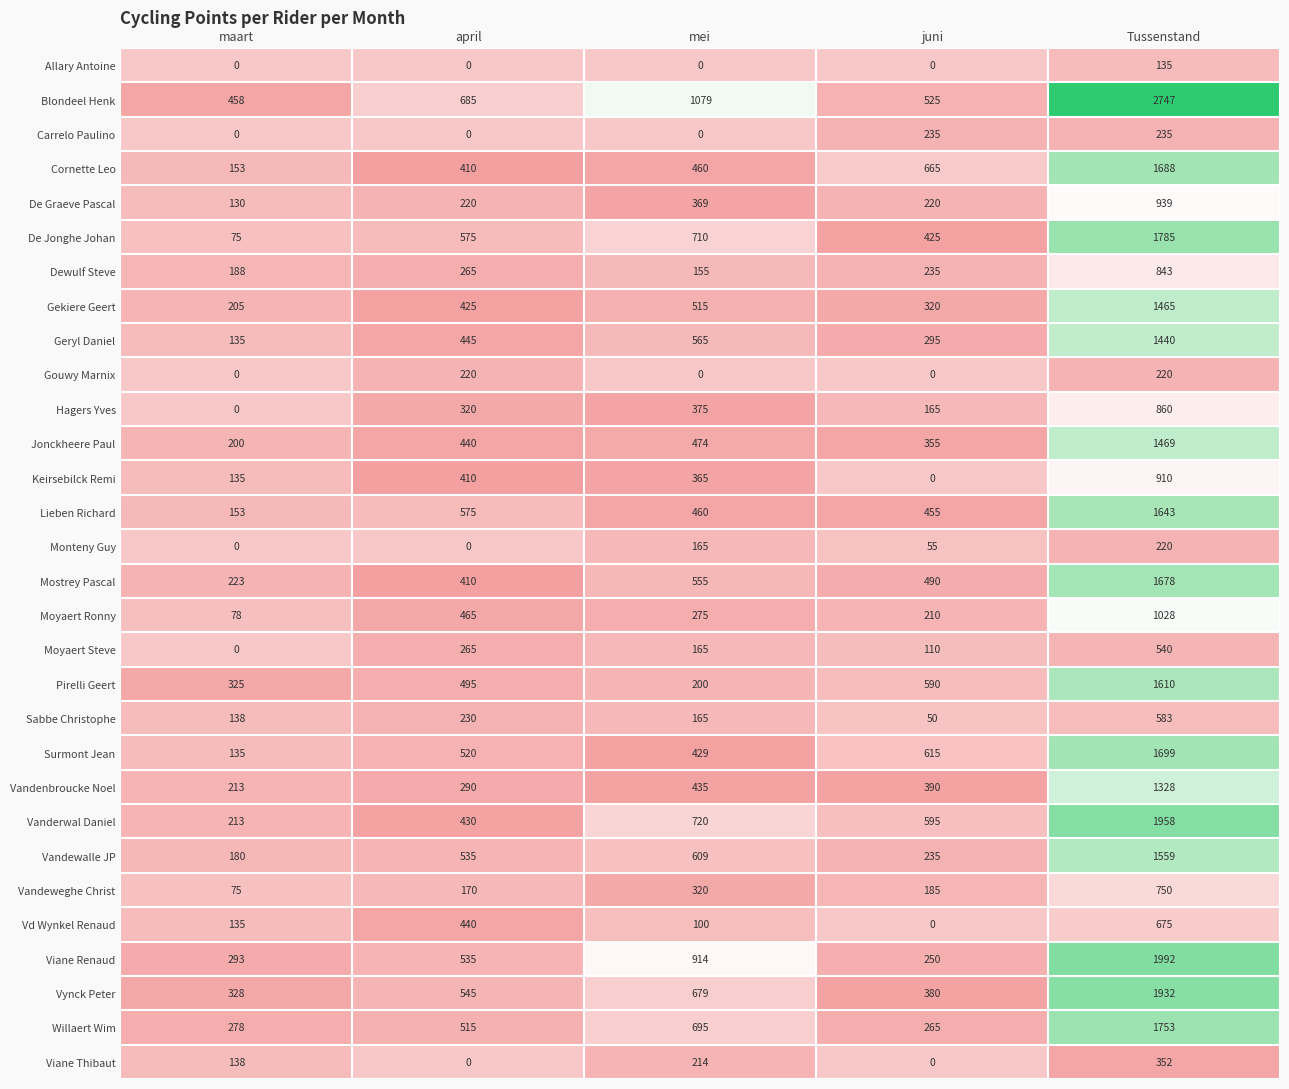

At how many categories does at least one series exceed 1360?

1